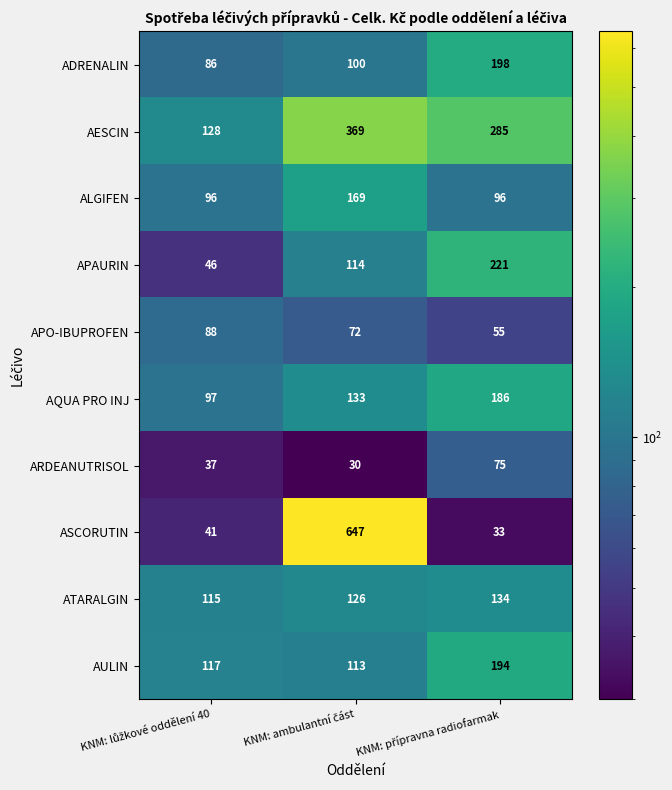

How many ARDEANUTRISOL values are between 30 and 75?

3